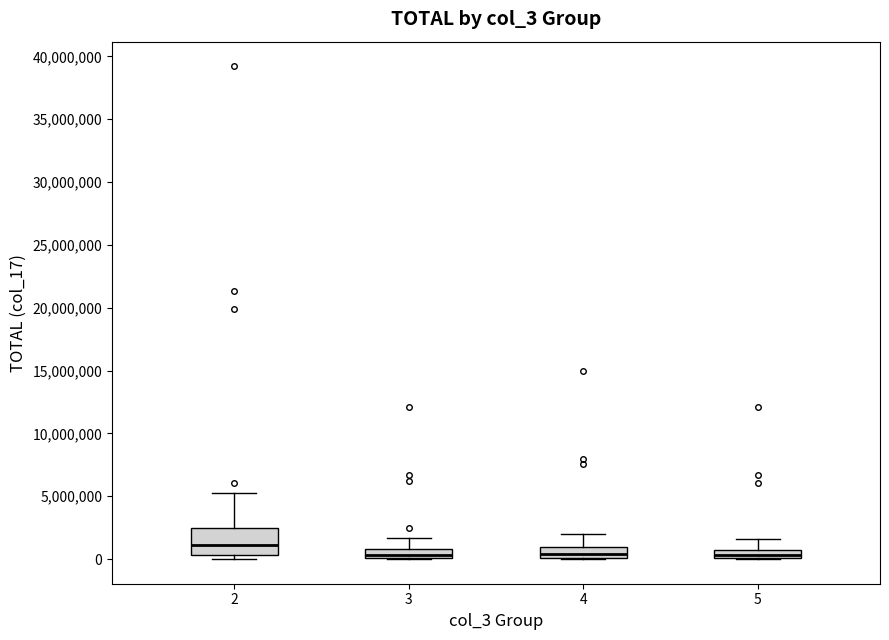

Comparing the boxes themselves (not the whiskers), which one is the tallest?

2